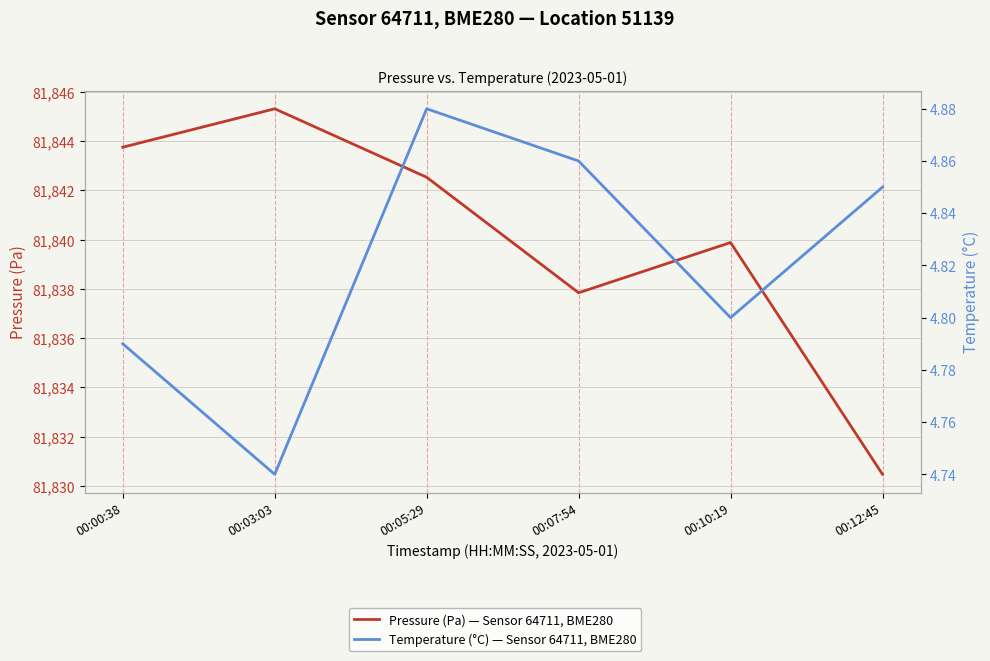

Which has a higher value, 00:07:54 or 00:12:45?

00:07:54